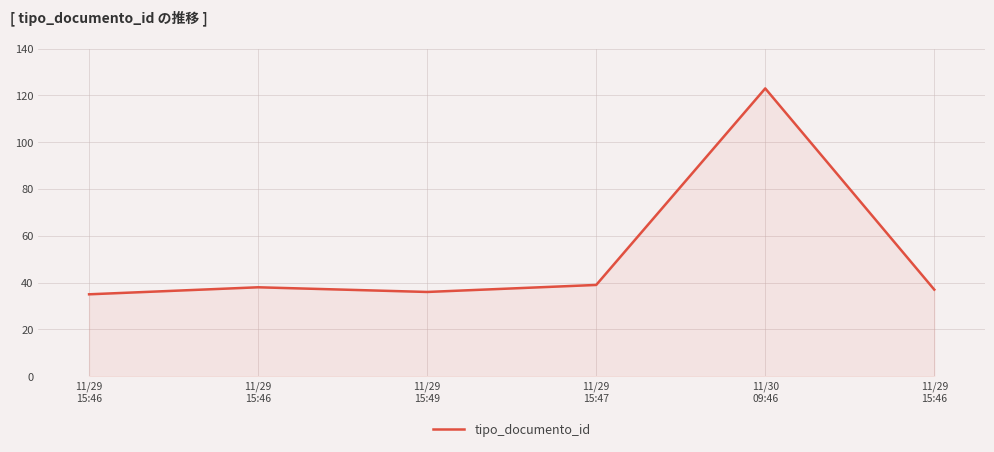

Is this an area chart (filled region under the line)?

Yes